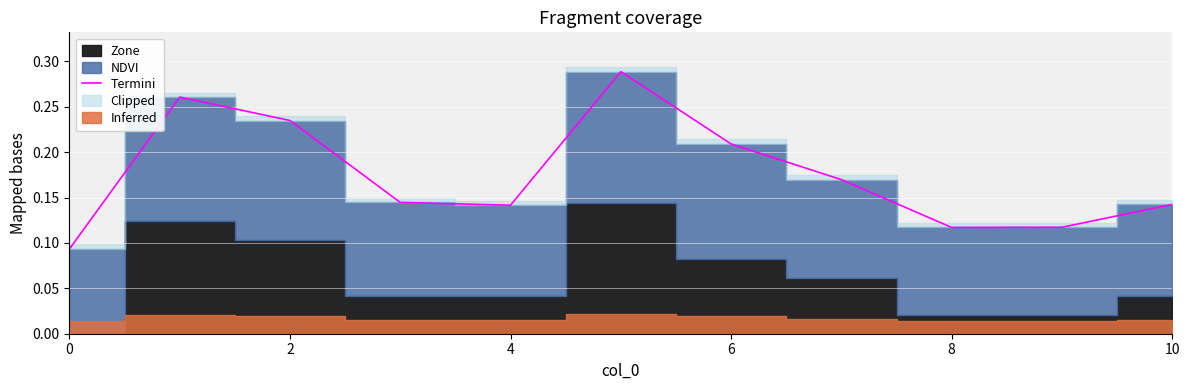

How many categories are shown in the chart?

11